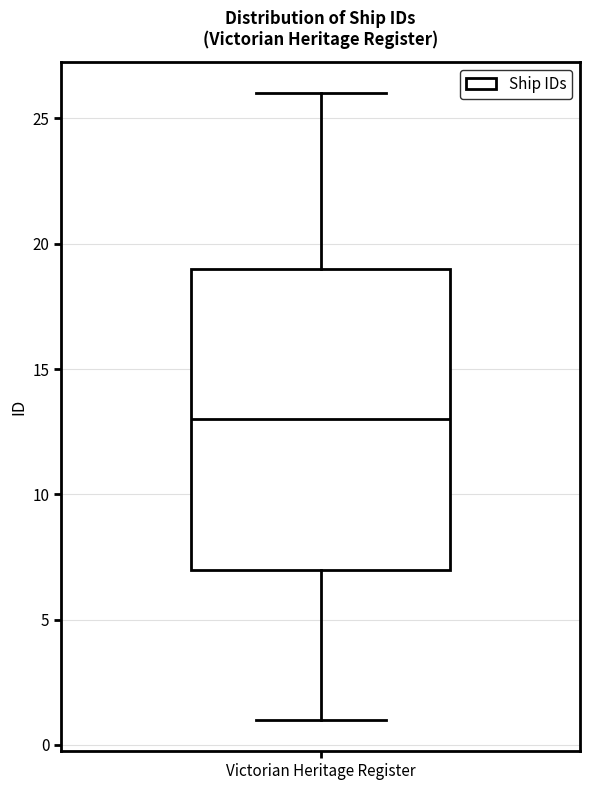

Transcribe this box plot: give where the median line is, the range the box spans, and where the two whiskers end, as read against the y-axis. The values are not printed on the chart, so give them approximately, as read against the axis.

median 13, box 7 to 19, whiskers 1 to 26